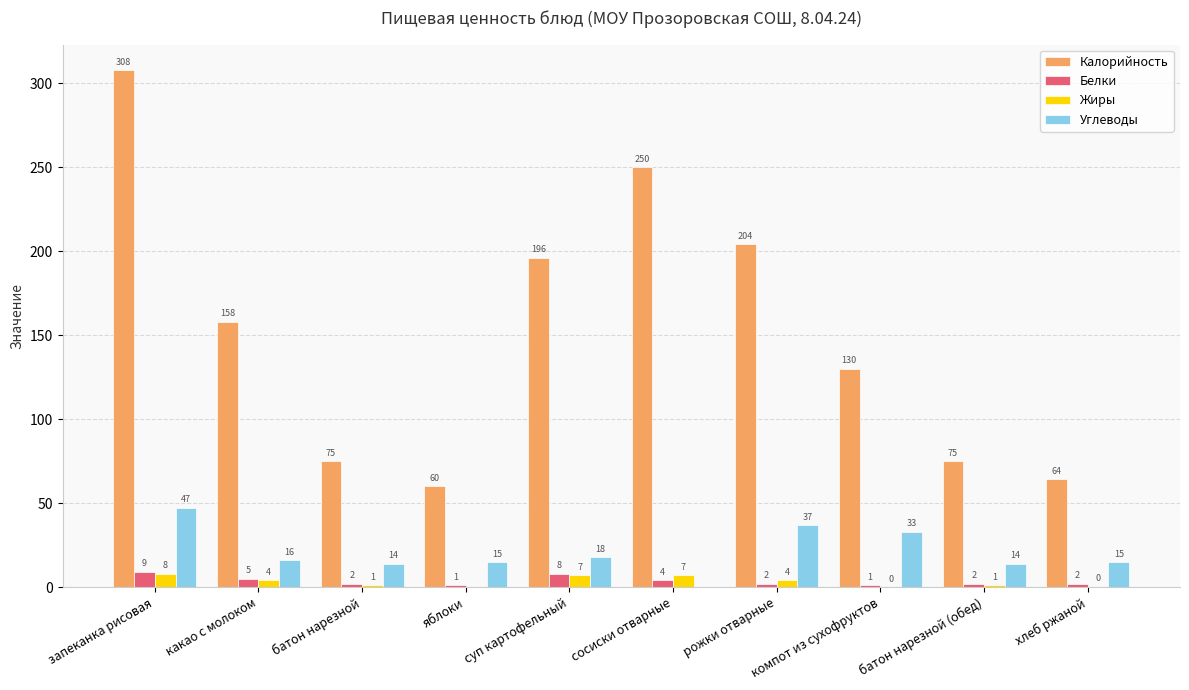

Are the bars horizontal?

No